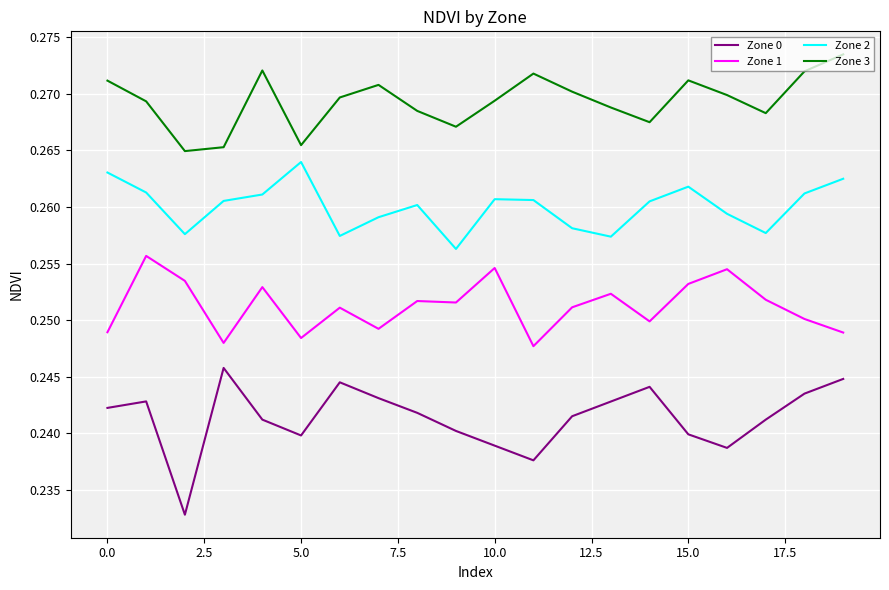

List the series in order of their overall mean, highest first.

Zone 3, Zone 2, Zone 1, Zone 0